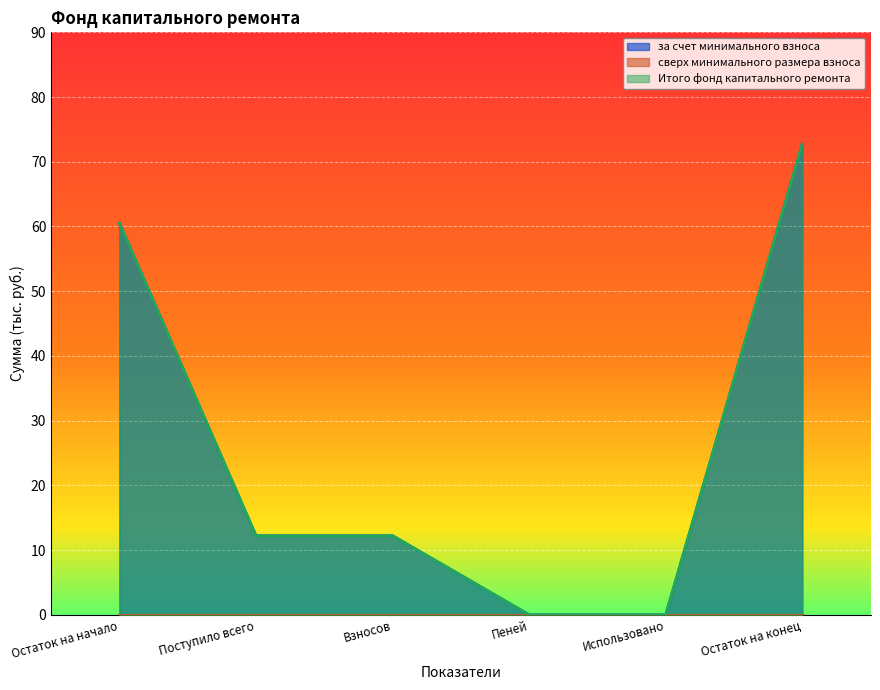

What is the sum of the Итого фонд капитального ремонта values at Пеней and Взносов?

12.2